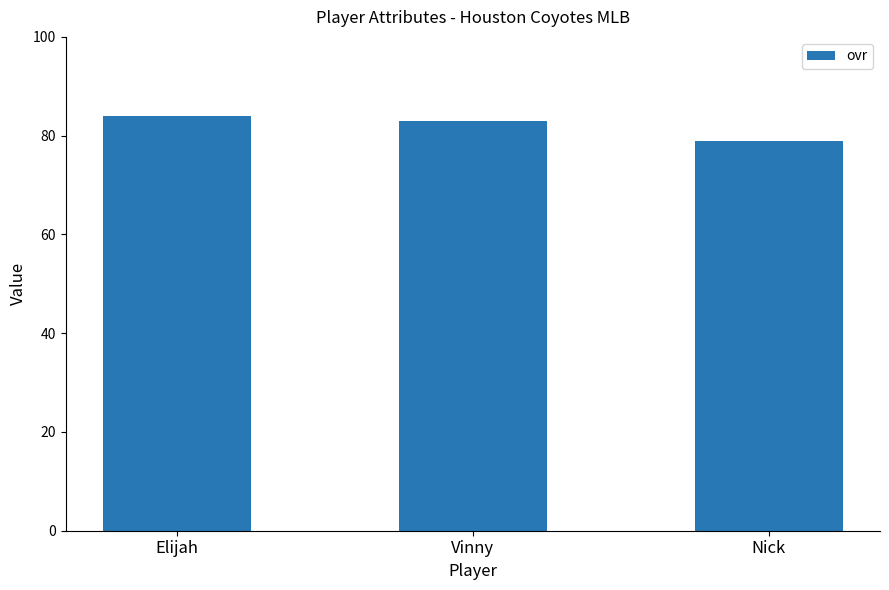

Where does the data first go above 83?

Elijah